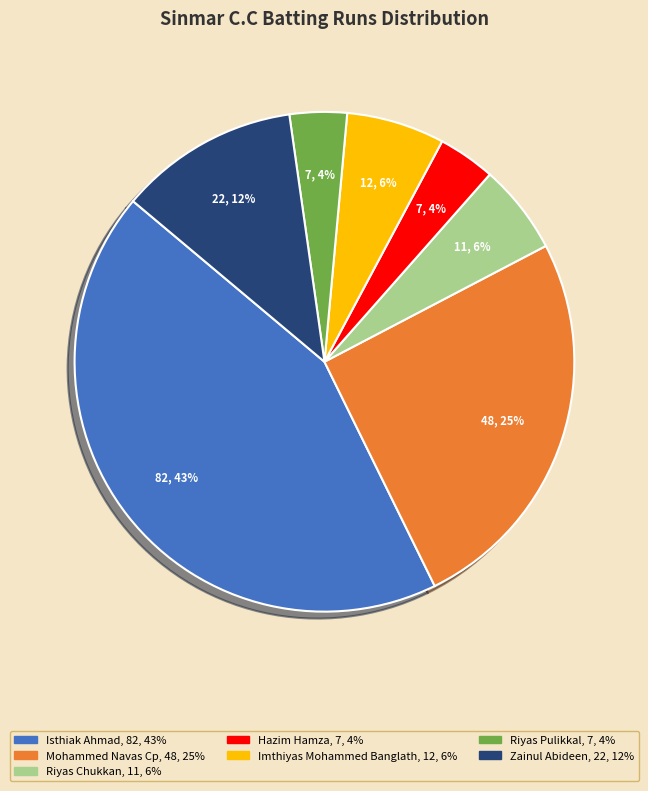

Does any single category account for the majority?

No